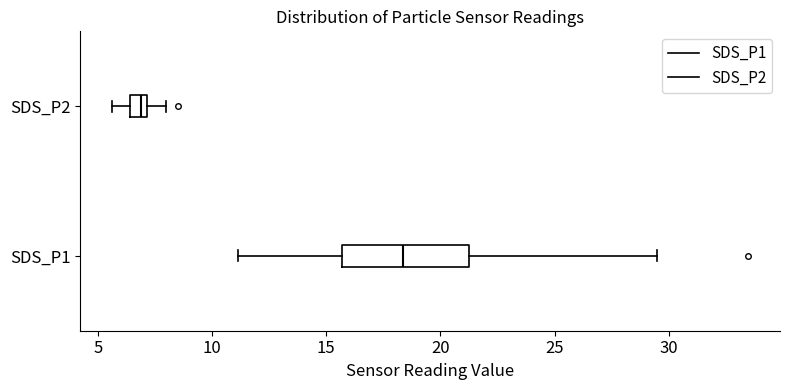

Where is the right edge of the box for SDS_P1 on the x-axis? The values are not printed on the chart, so give them approximately, as read against the axis.

21.0